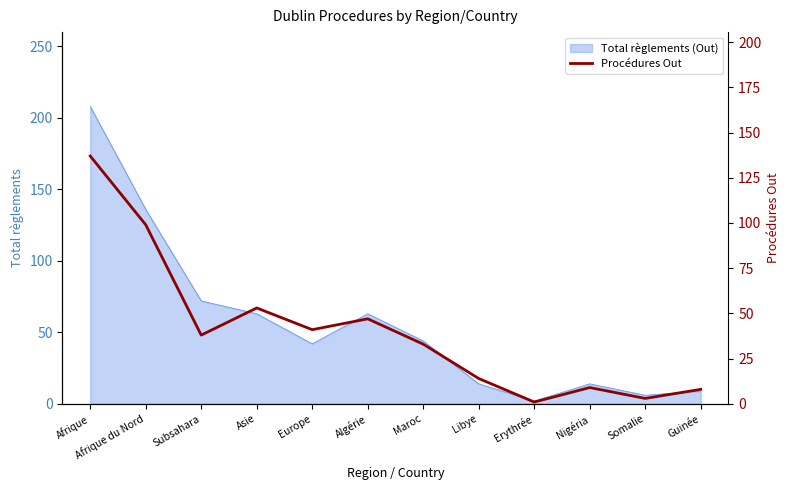

True or false: the data shows 8 at Maroc.

False